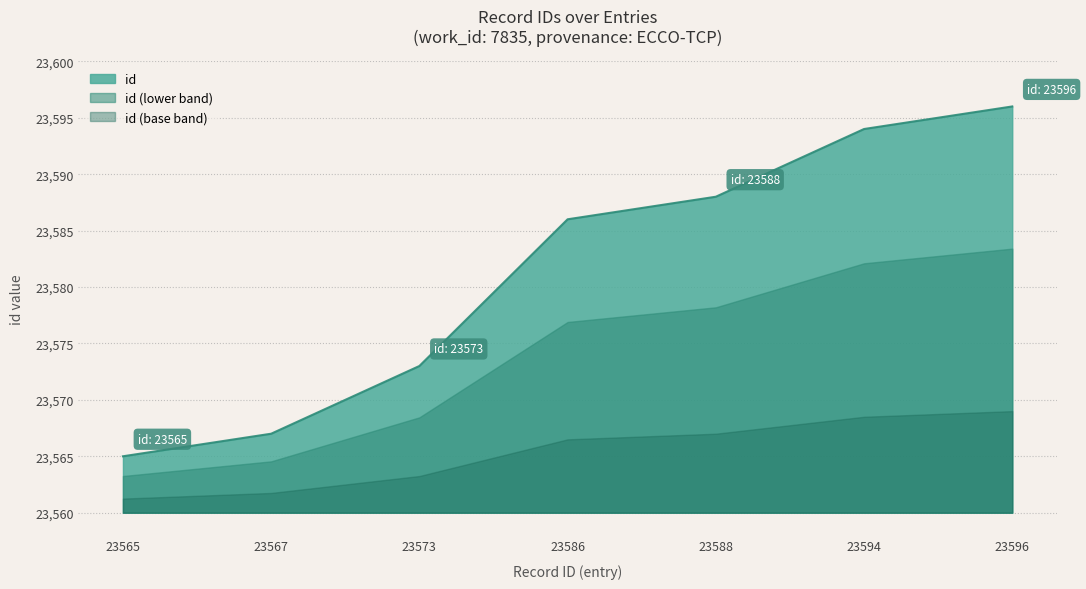

Where is the data nearest to the value 23580?

23586